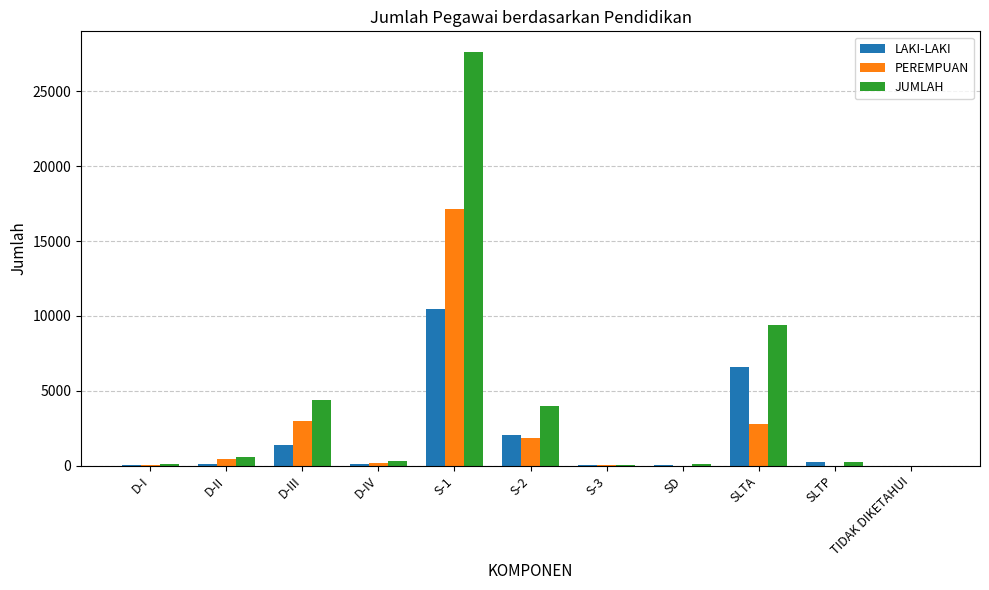

Which series changed the most between S-2 and SD?

JUMLAH